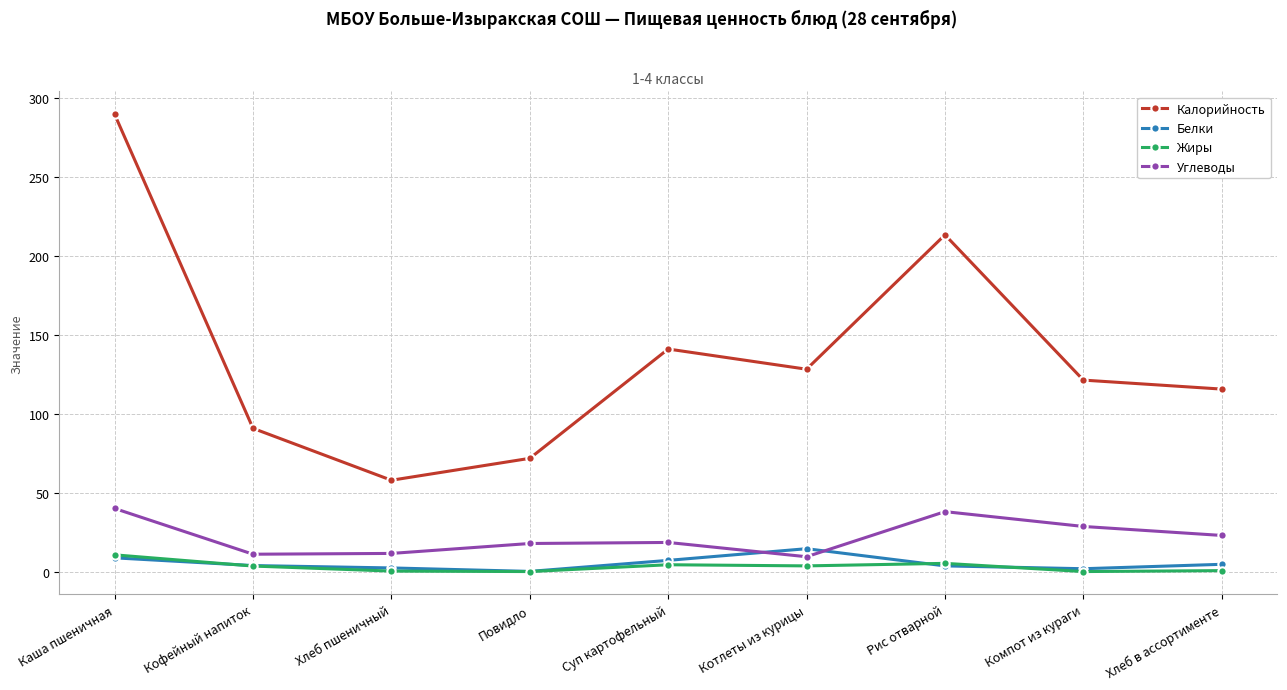

Which series ends up on top after the final intersection of Углеводы and Белки?

Углеводы